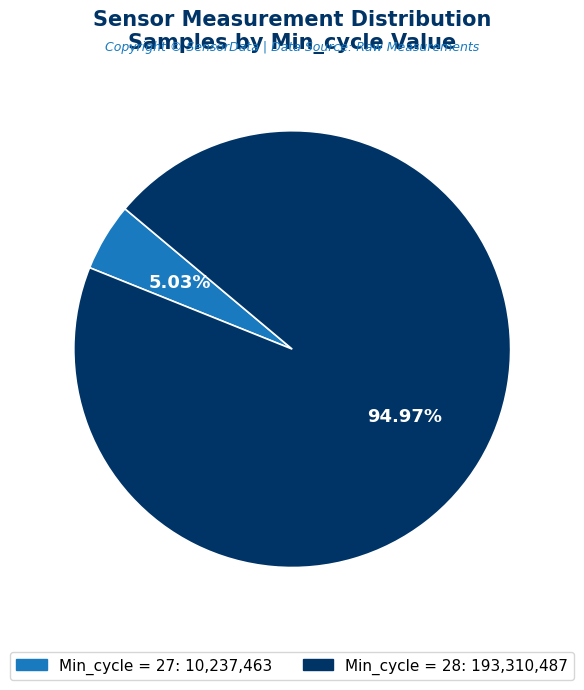

Is there any slice that represents more than half of the pie?

Yes